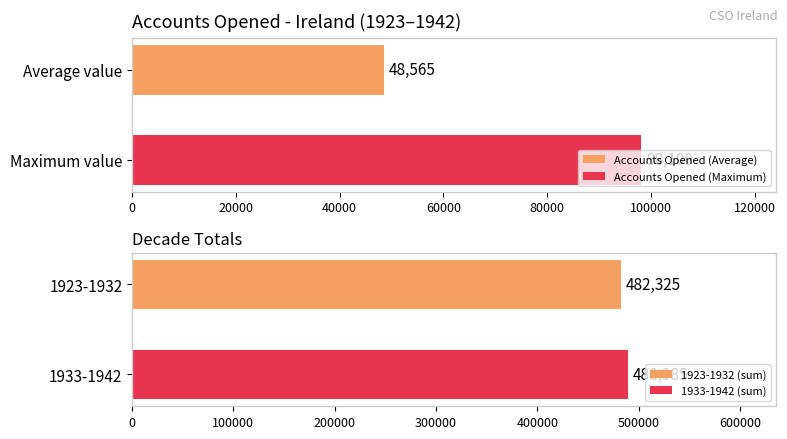

Does the chart contain any negative values?

No